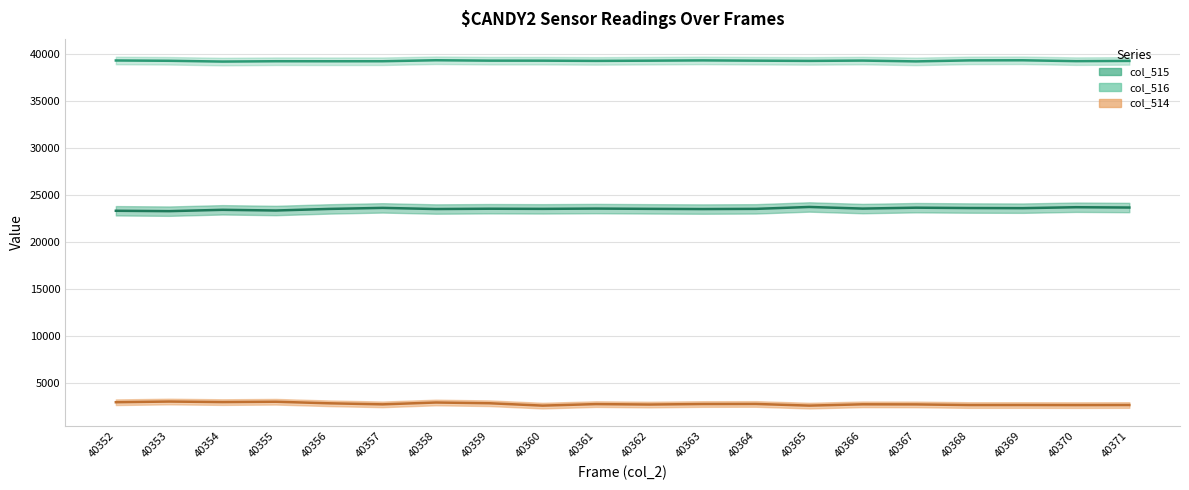

What value does the col_516 series have at 40357, to the nearest 50?

39200